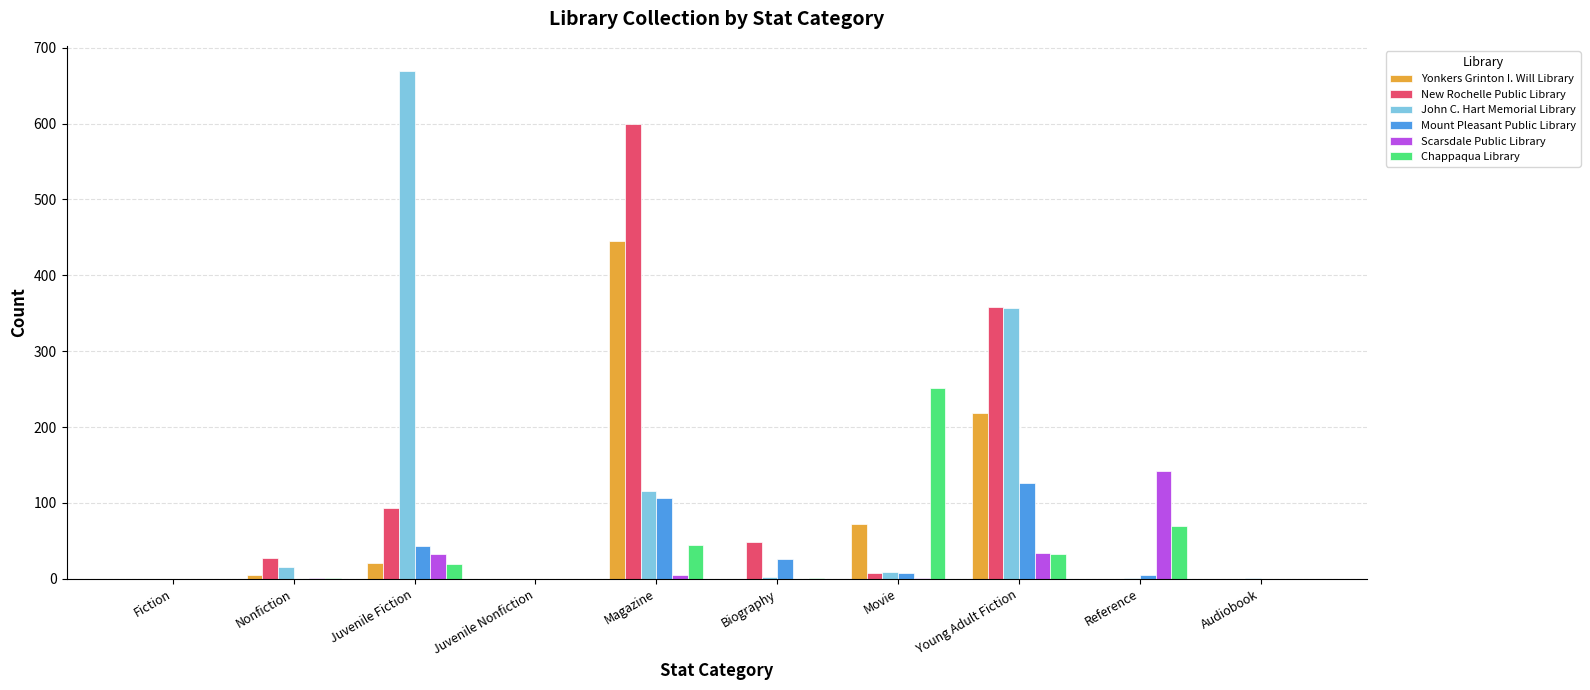

What is the total value across all series at Juvenile Fiction?

878